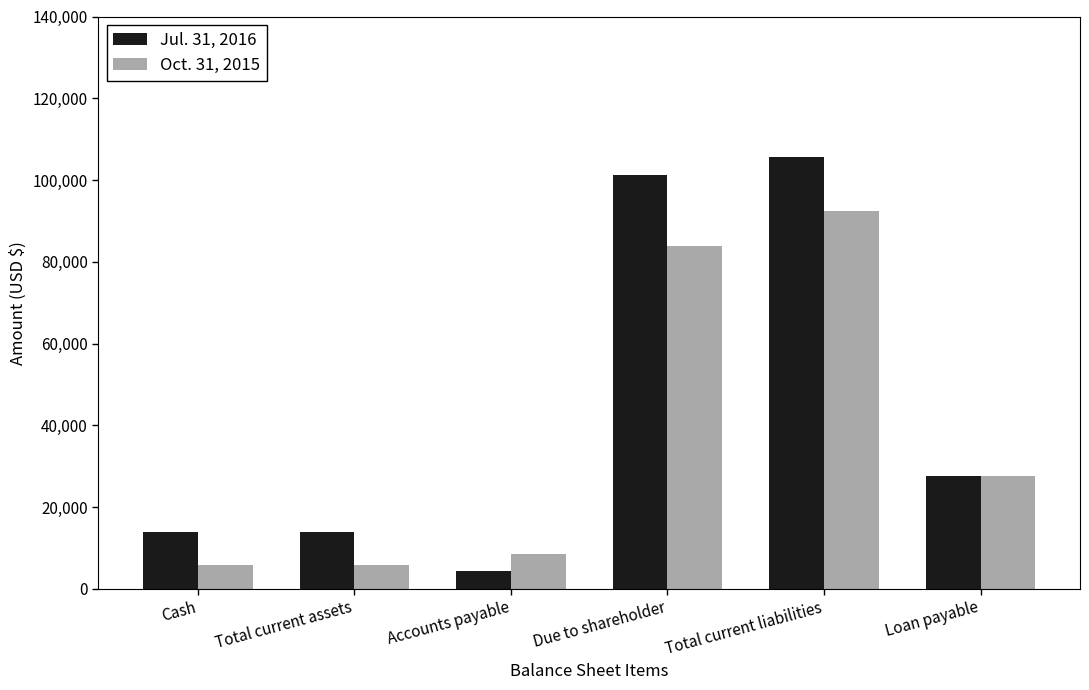

What is the label of the 6th bar from the right?

Cash